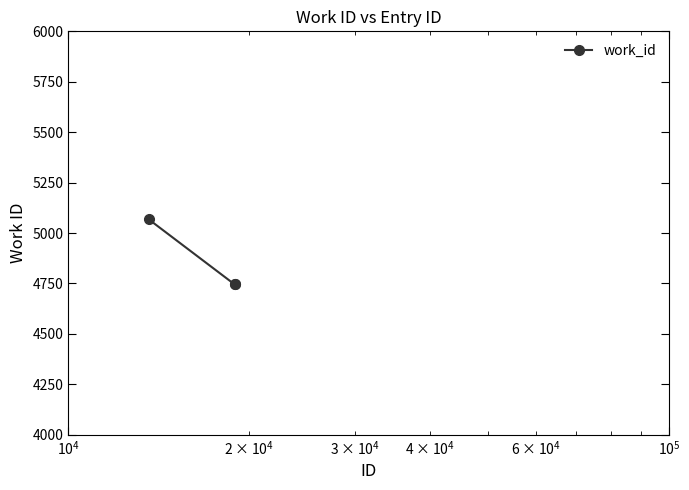

Reading left to right, transcribe all the data shown in this chart.

5068	4745	4745